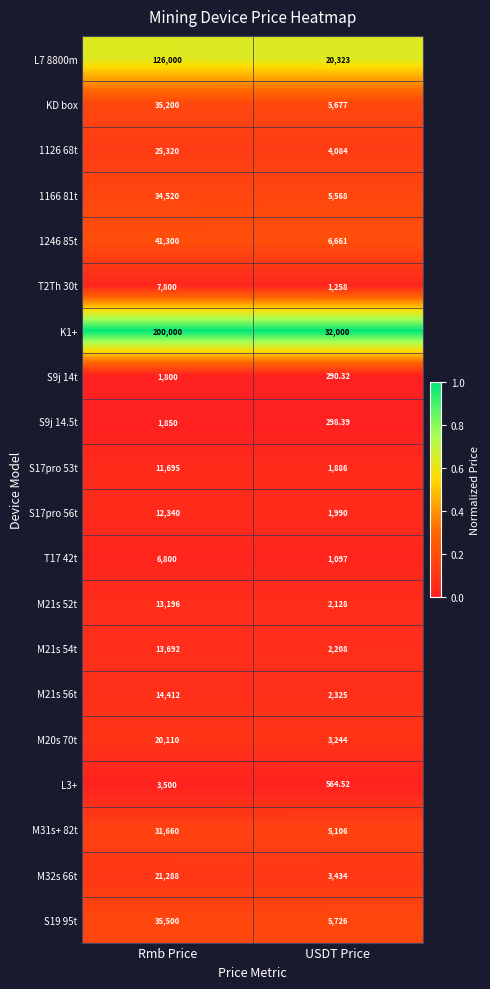

Is the value of 1166 81t at Rmb Price greater than the value of L7 8800m at Rmb Price?

No